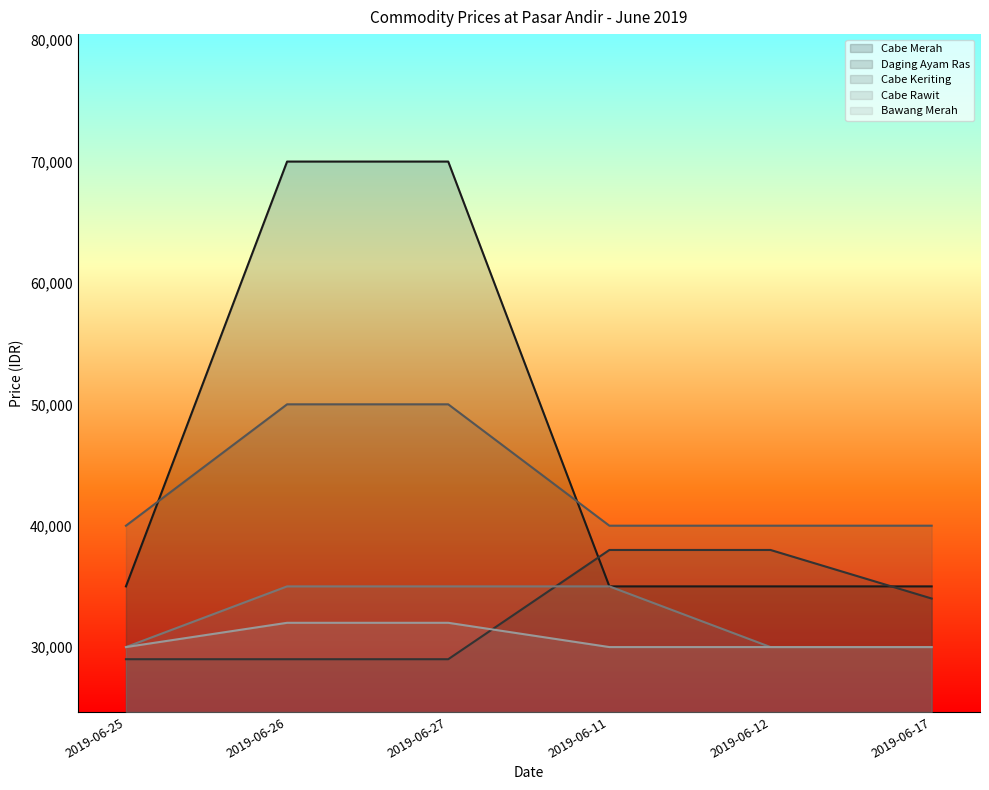

Reading left to right, extract all data points from this chart.

Cabe Merah: 2019-06-25=35000	2019-06-26=70000	2019-06-27=70000	2019-06-11=35000	2019-06-12=35000	2019-06-17=35000
Daging Ayam Ras: 2019-06-25=29000	2019-06-26=29000	2019-06-27=29000	2019-06-11=38000	2019-06-12=38000	2019-06-17=34000
Cabe Keriting: 2019-06-25=40000	2019-06-26=50000	2019-06-27=50000	2019-06-11=40000	2019-06-12=40000	2019-06-17=40000
Cabe Rawit: 2019-06-25=30000	2019-06-26=35000	2019-06-27=35000	2019-06-11=35000	2019-06-12=30000	2019-06-17=30000
Bawang Merah: 2019-06-25=30000	2019-06-26=32000	2019-06-27=32000	2019-06-11=30000	2019-06-12=30000	2019-06-17=30000